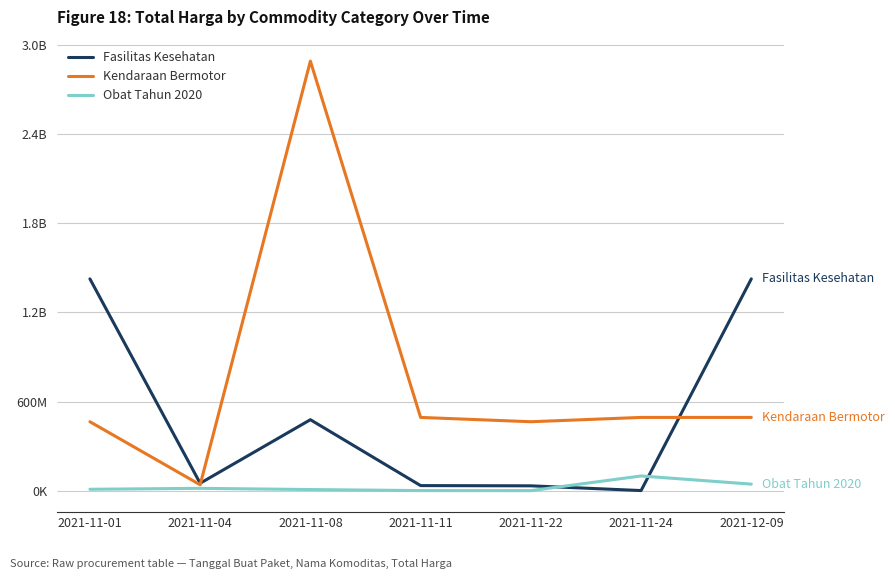

At how many categories does at least one series exceed 841064095?

3